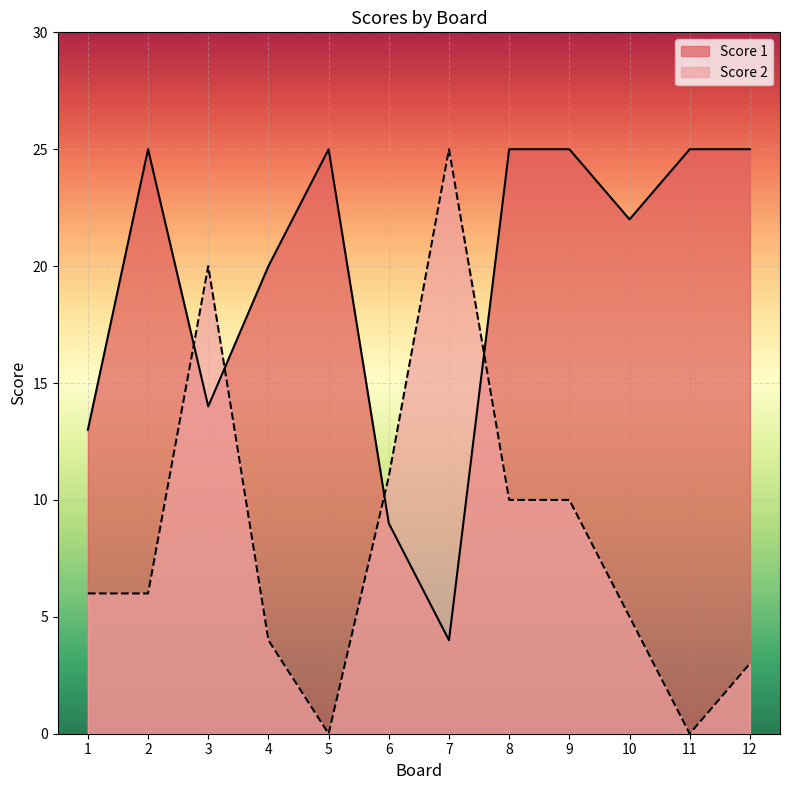

How many lines are shown in the chart?

2